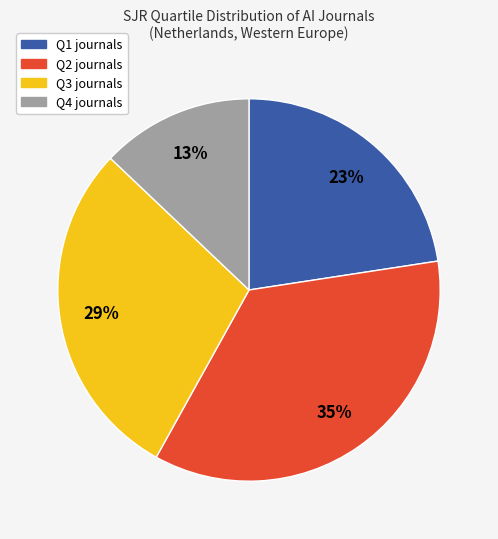

How many slices are in this pie chart?

4